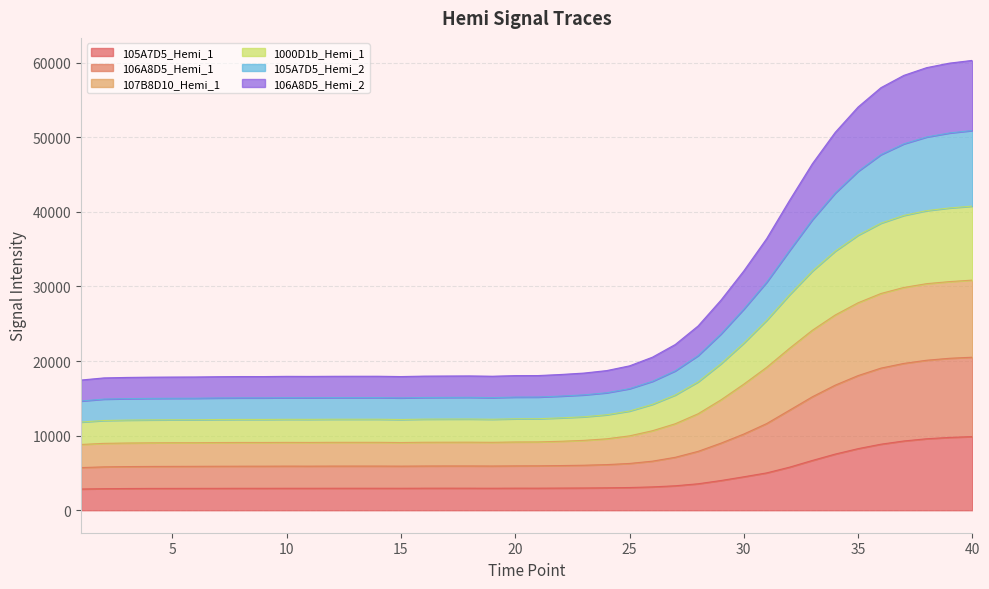

True or false: 106A8D5_Hemi_1 and 1000D1b_Hemi_1 cross at least once.

False